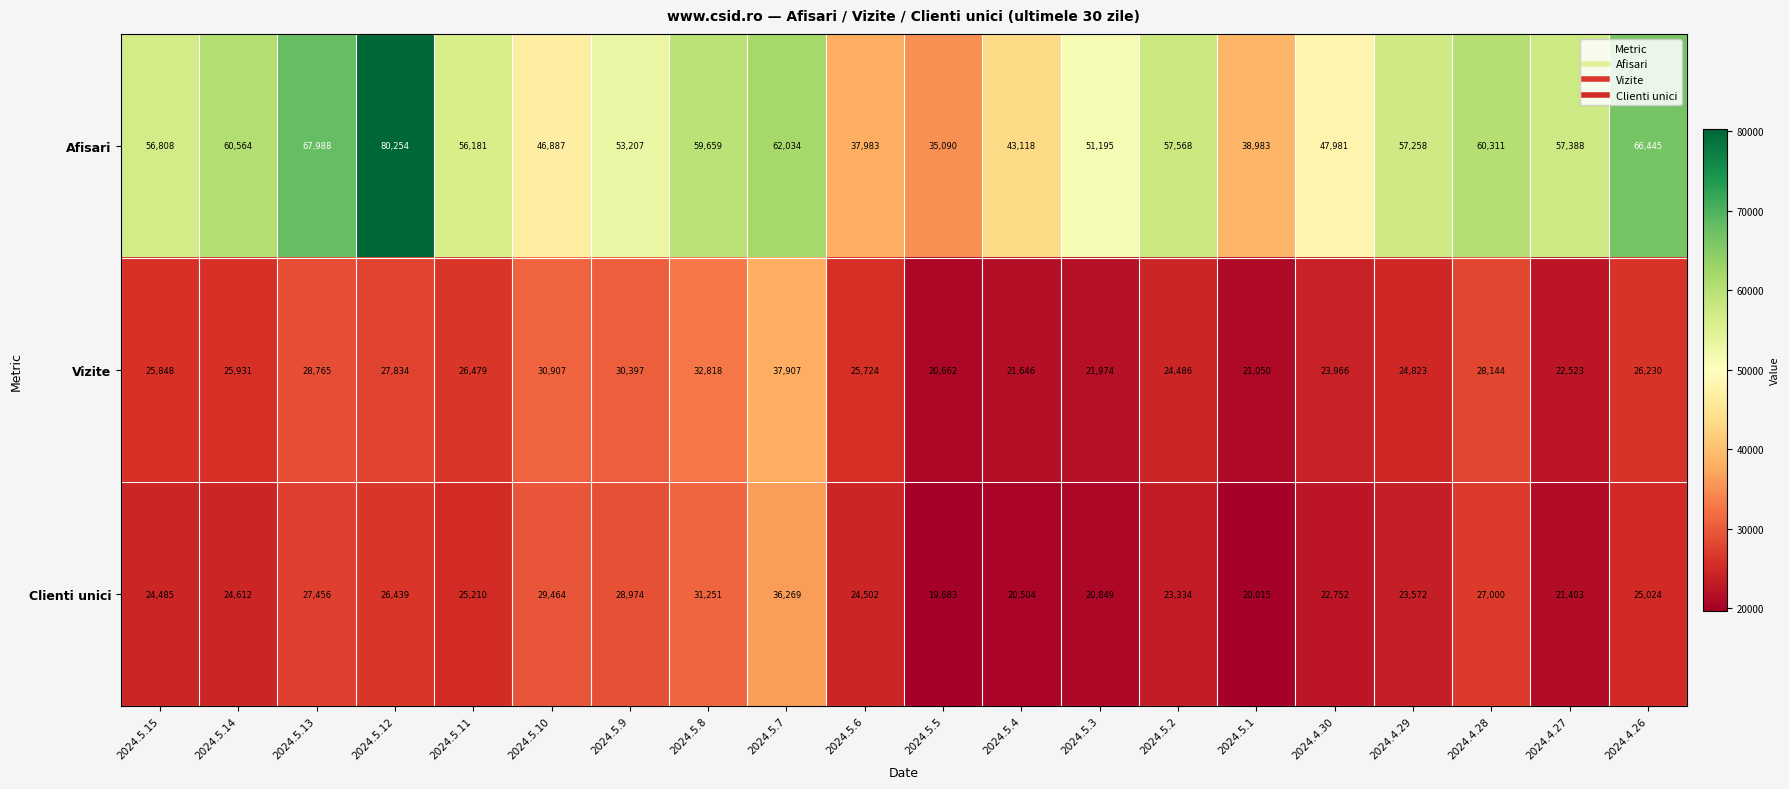

Which category has the lowest value in the Afisari series?

2024.5.5